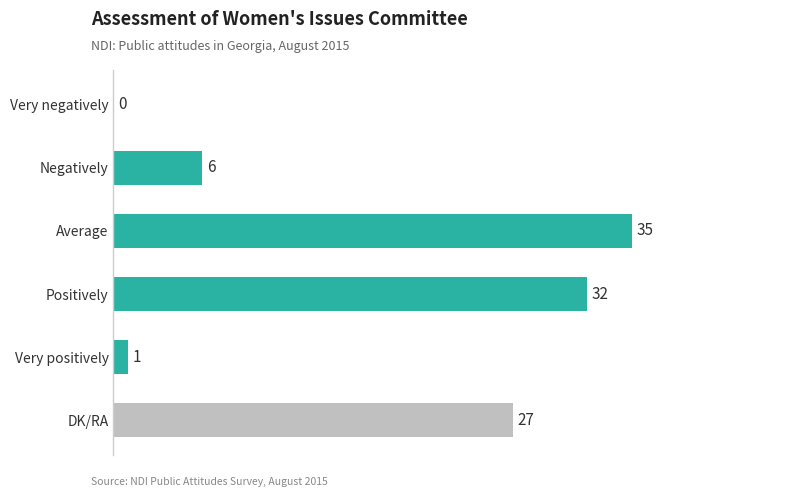

Which label corresponds to the largest value in the chart?

Average